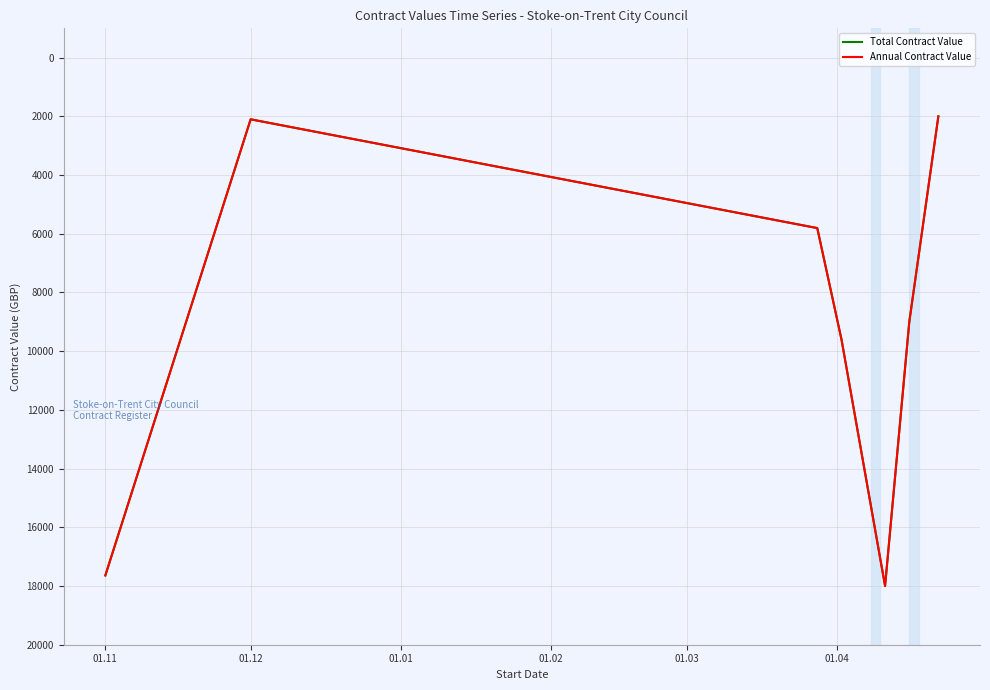

Does the chart have visible grid lines?

Yes